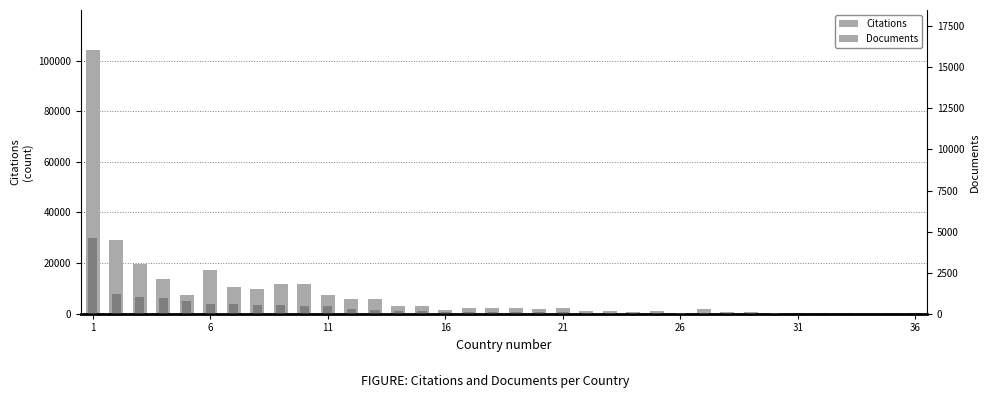

Which category has the highest value in the Citations series?

1